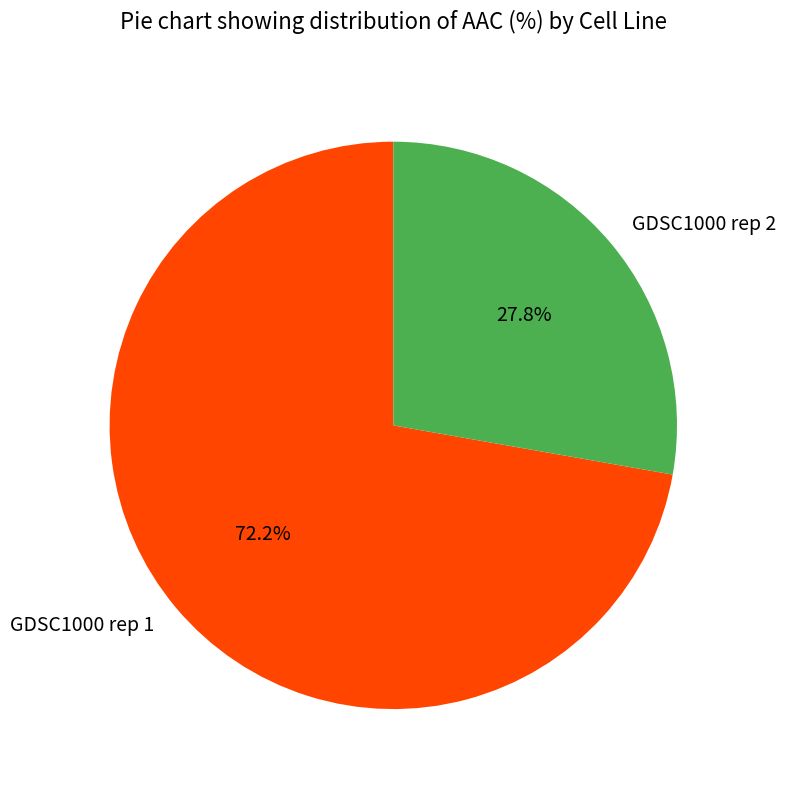

Is it true that GDSC1000 rep 2 is 28% of the pie?

True